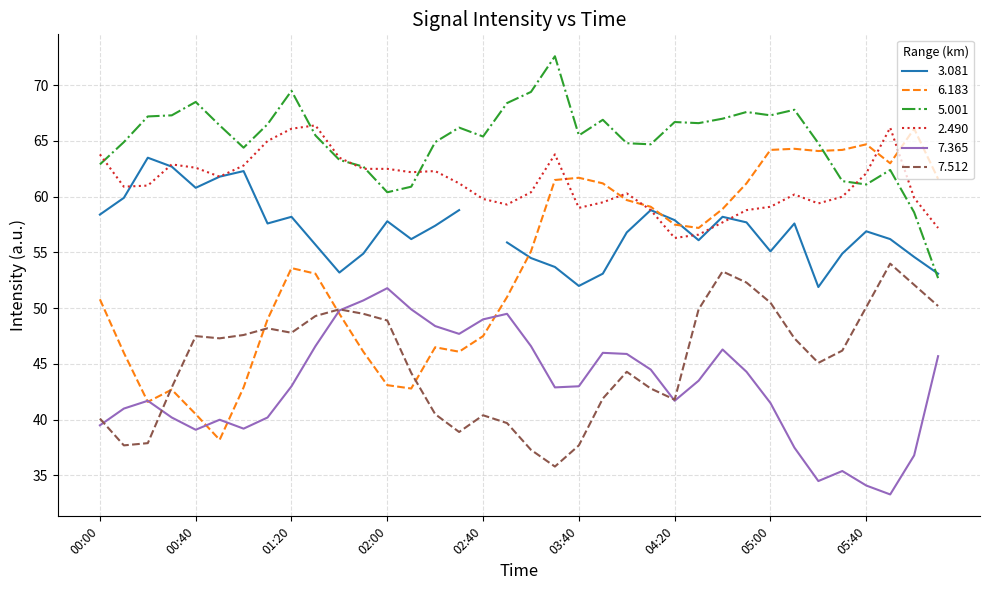

True or false: 7.512 and 5.001 cross at least once.

False